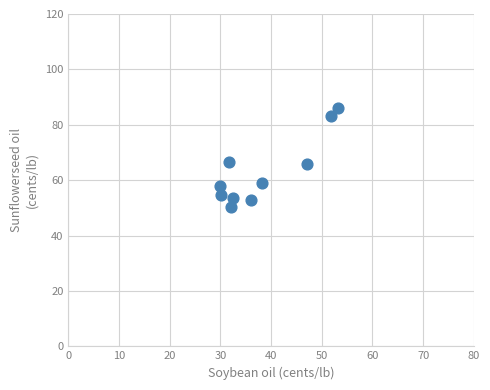

What is the average X value?

38.3